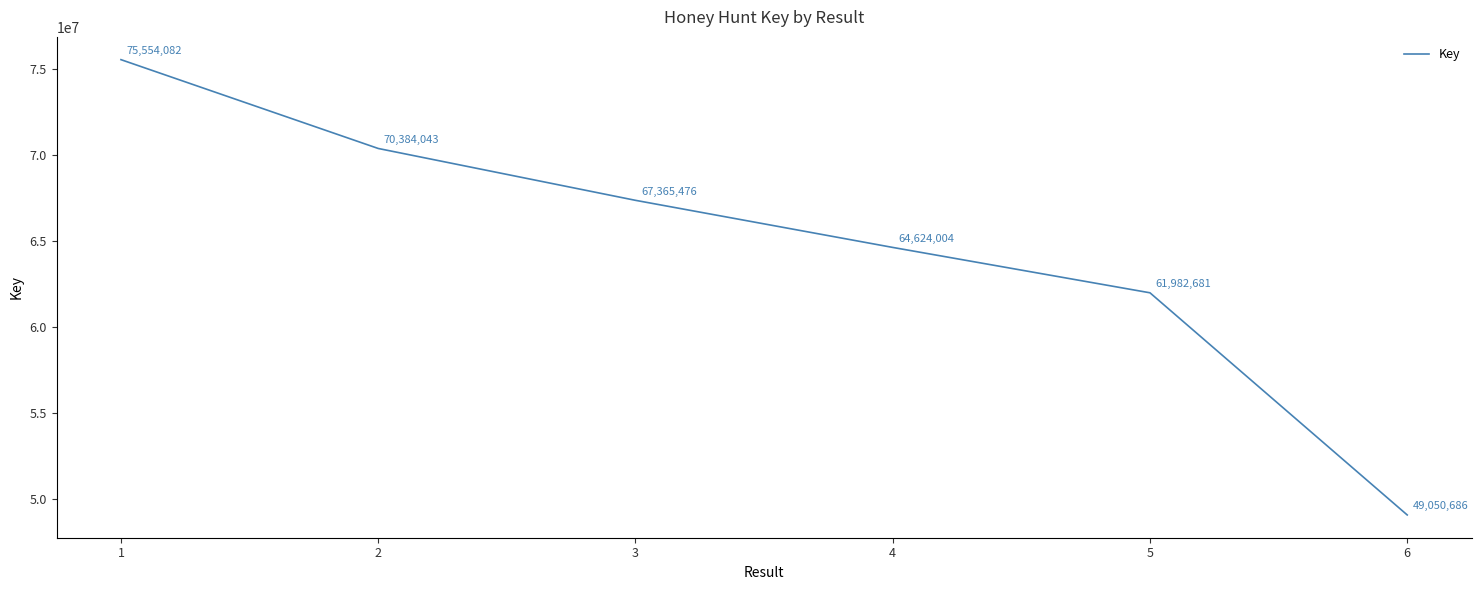

What is the sum of the values at 2 and 3?

137749519